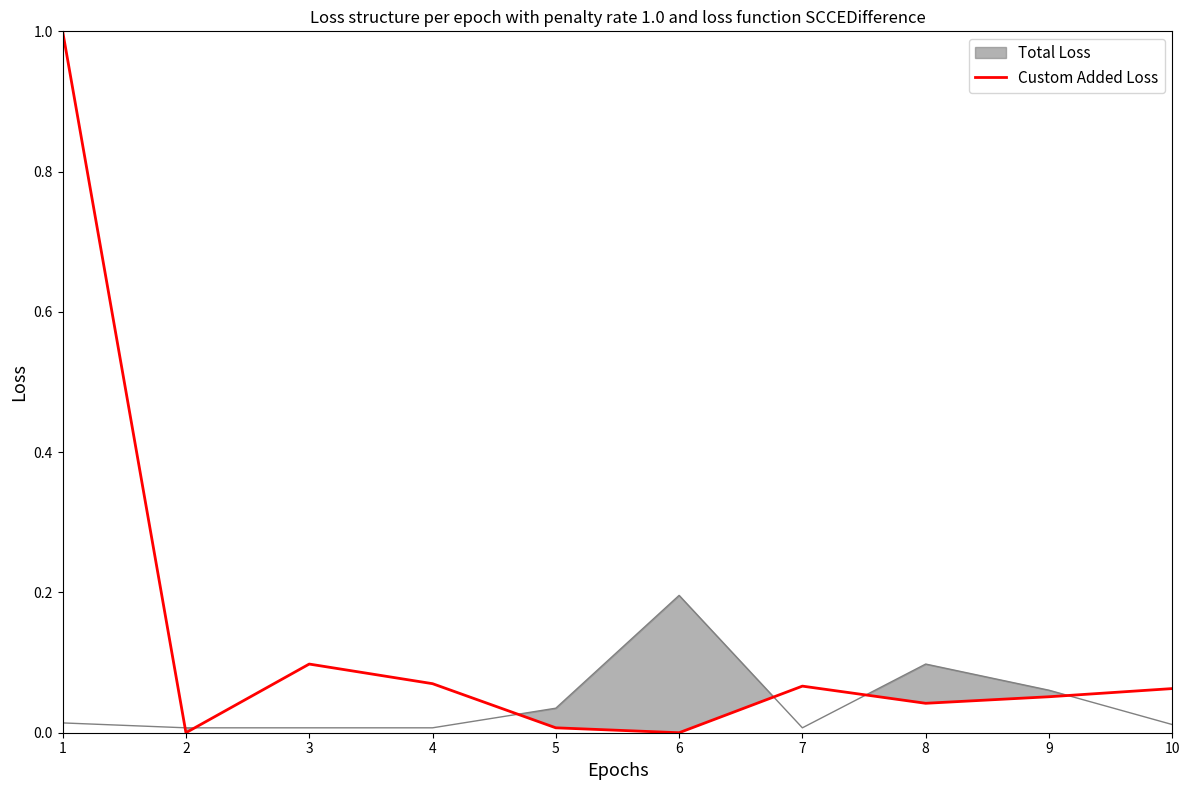

List the labels in order of value, smallest first.

2, 6, 5, 8, 9, 10, 7, 4, 3, 1